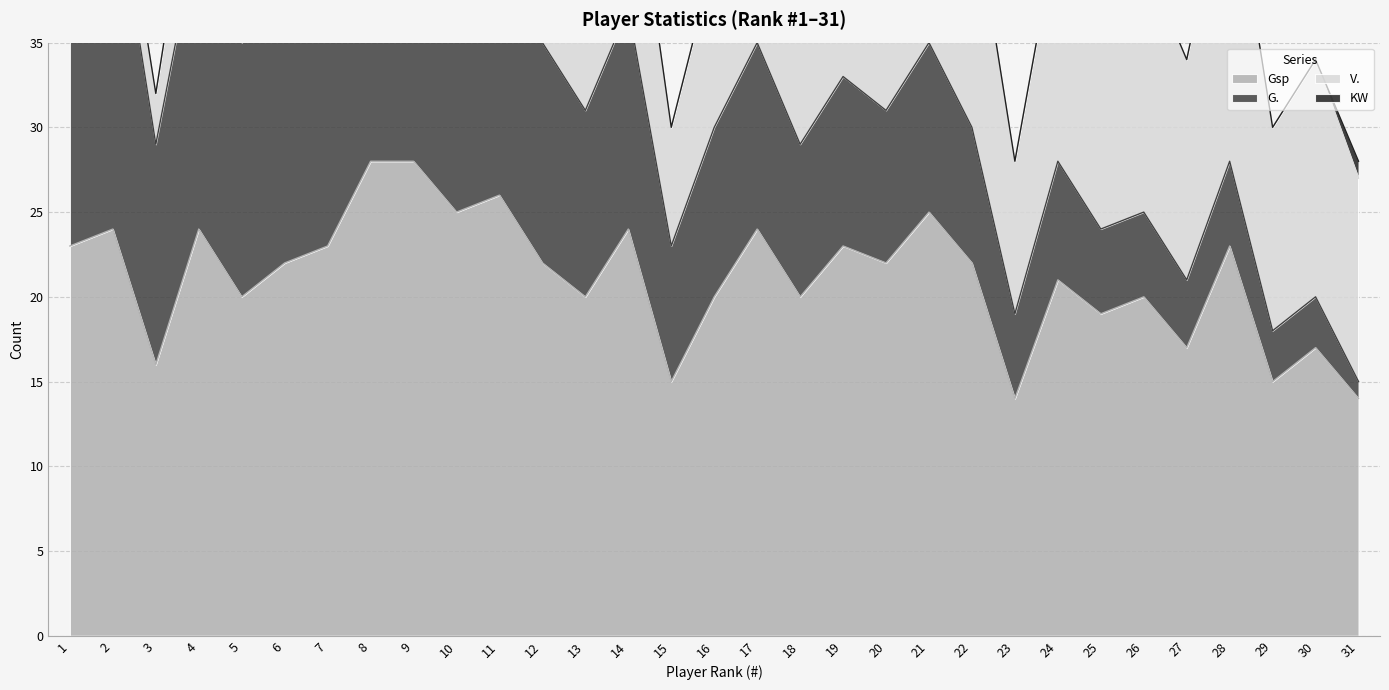

What is the difference between the maximum and second lowest values in the G. series?

20